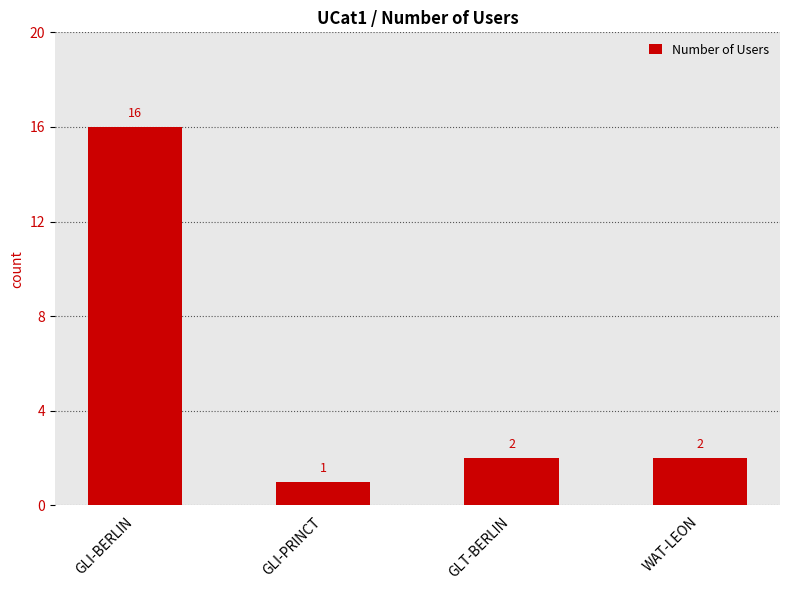

At which label does the data first exceed 2?

GLI-BERLIN